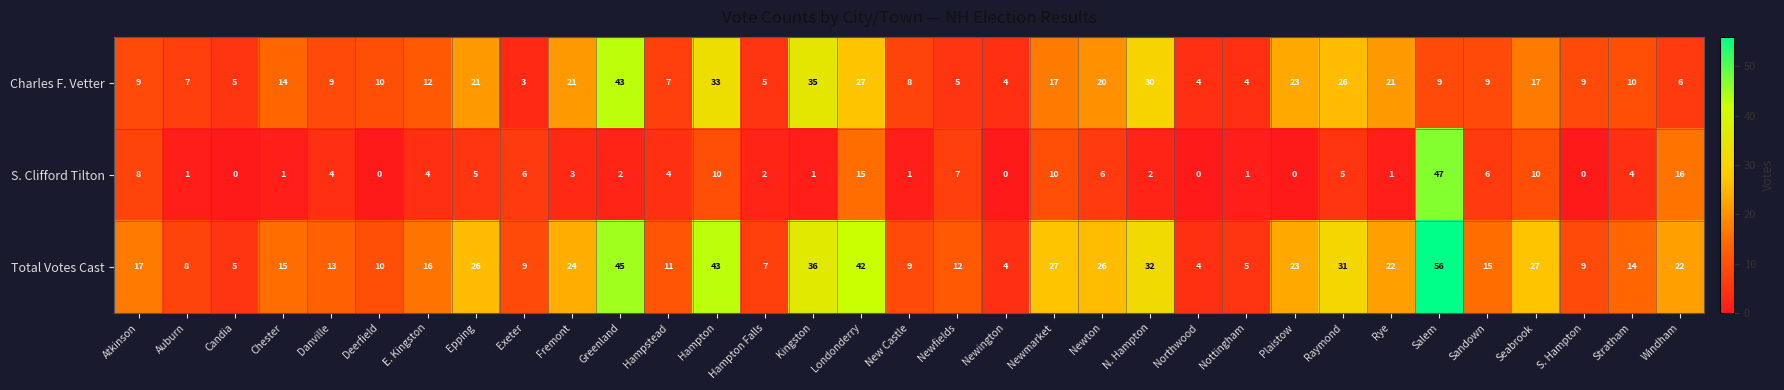

What is the maximum value shown in the chart?

56